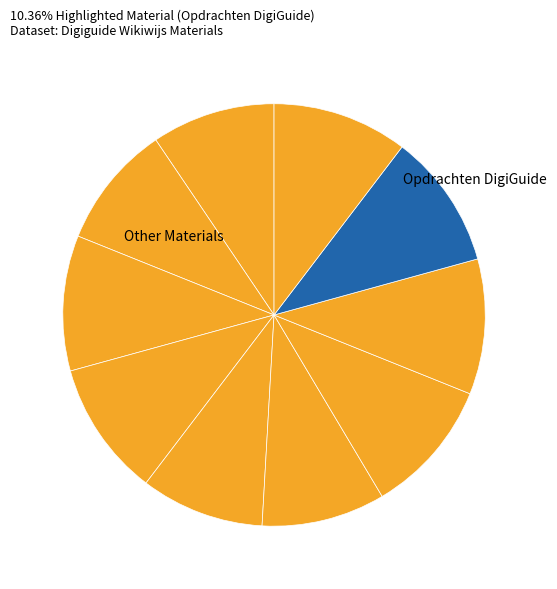

Rank the categories by value from highest to lowest.

Zorgsystemen, Keurmerken, Leeg bedrijf, Opdrachten DigiGuide, Voorbeeld bedrijf, Aanmelden Digiguide, Handleiding Digiguide, Webquest, Dossier, Inleiding